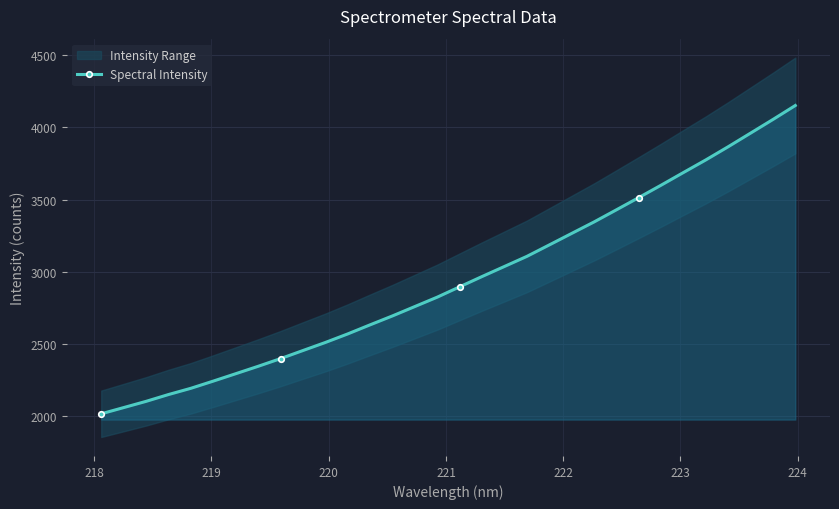

What is the value of the Spectral Intensity point at the 4th from the left?

2146.9